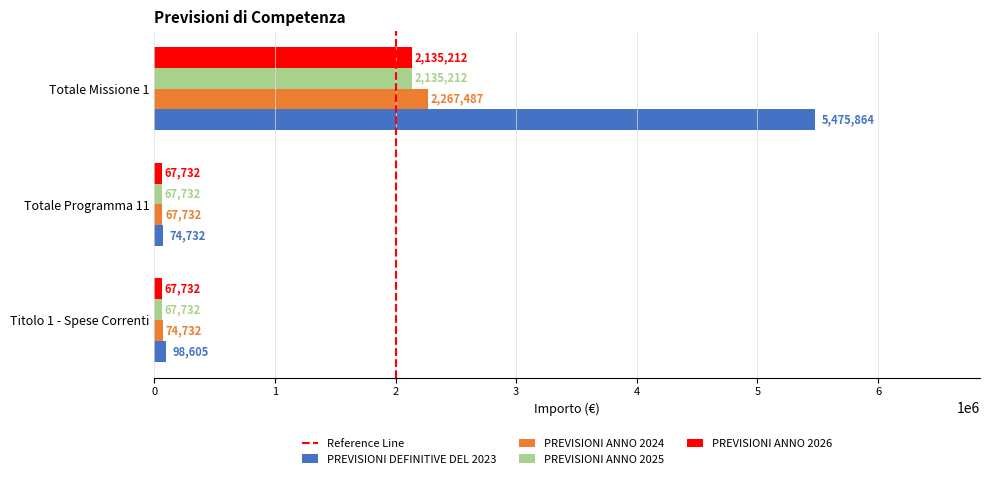

Is it true that PREVISIONI ANNO 2026 equals 67732.4 at Totale Programma 11?

True